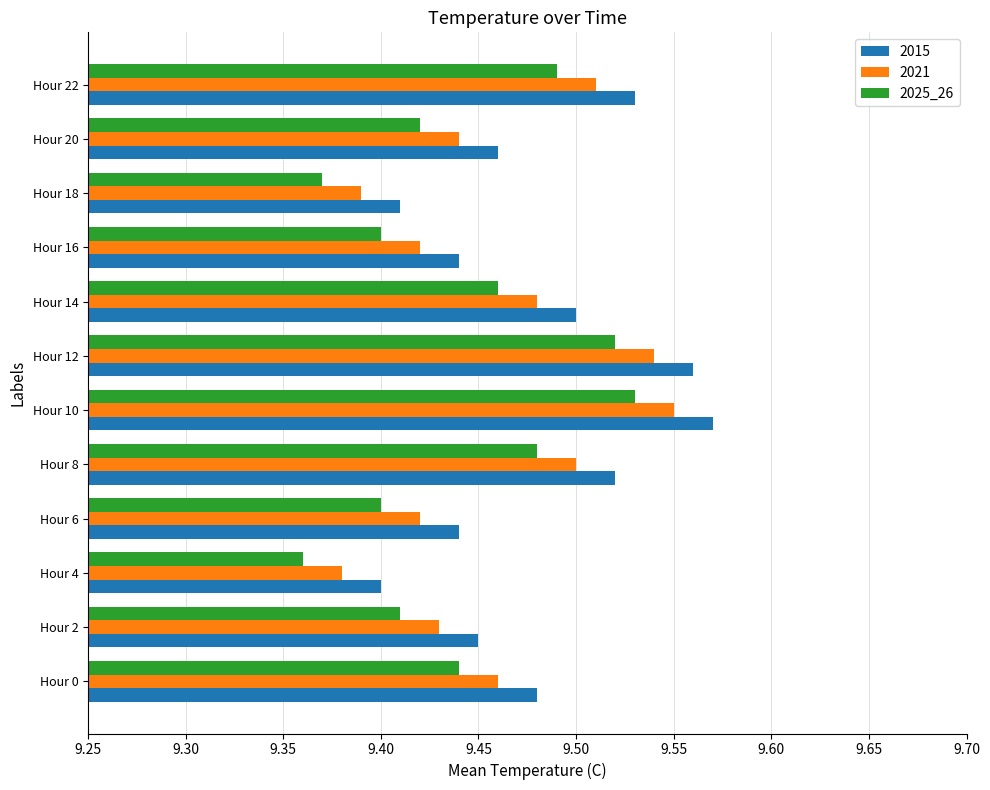

Which category has the lowest value in the 2021 series?

Hour 4